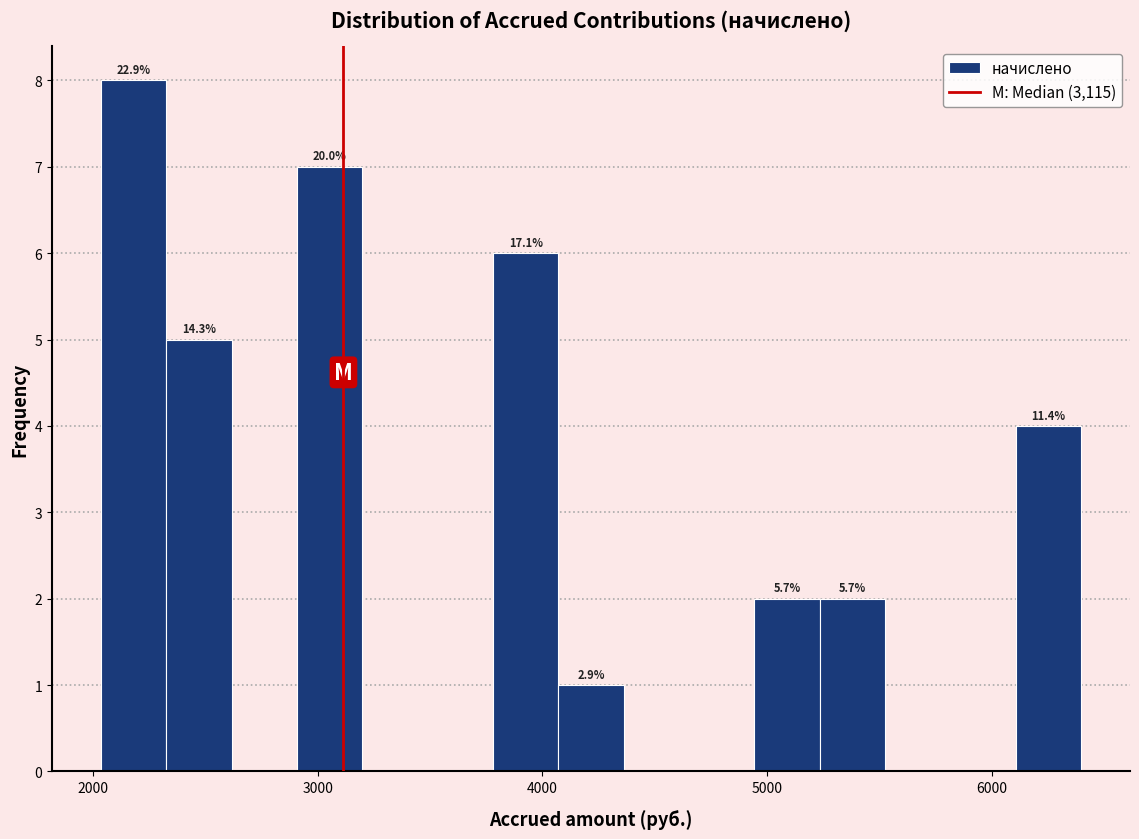

Around what value on the x-axis is the tallest bar? Give the approximate position of its centre, as read against the axis.

2200